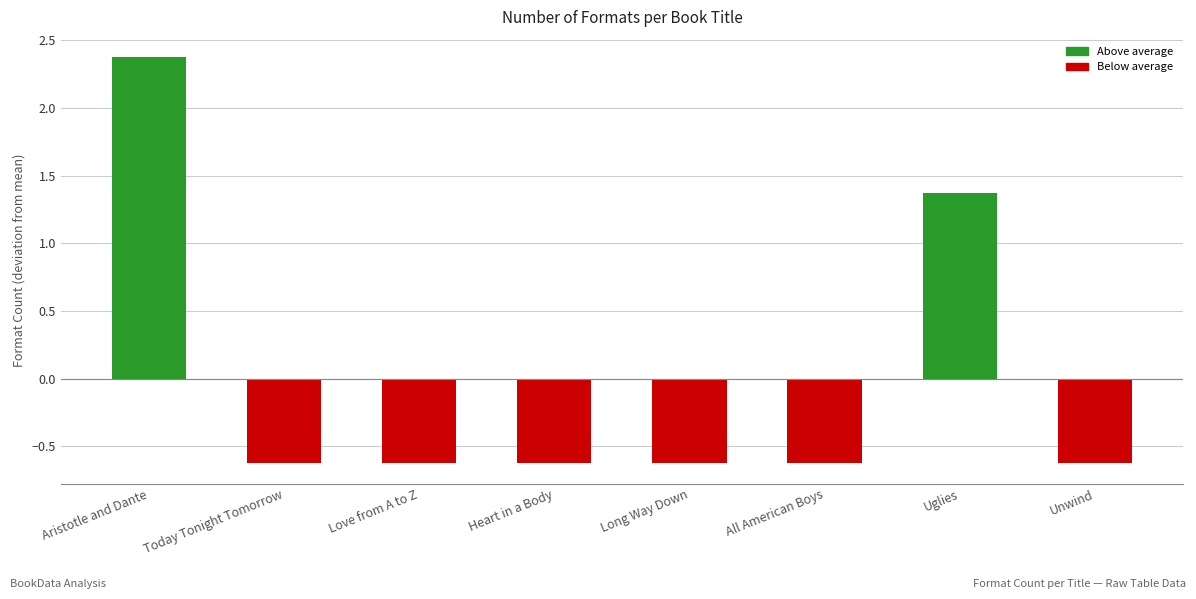

Reading left to right, extract all data points from this chart.

Aristotle and Dante=2.4	Today Tonight Tomorrow=-0.6	Love from A to Z=-0.6	Heart in a Body=-0.6	Long Way Down=-0.6	All American Boys=-0.6	Uglies=1.4	Unwind=-0.6